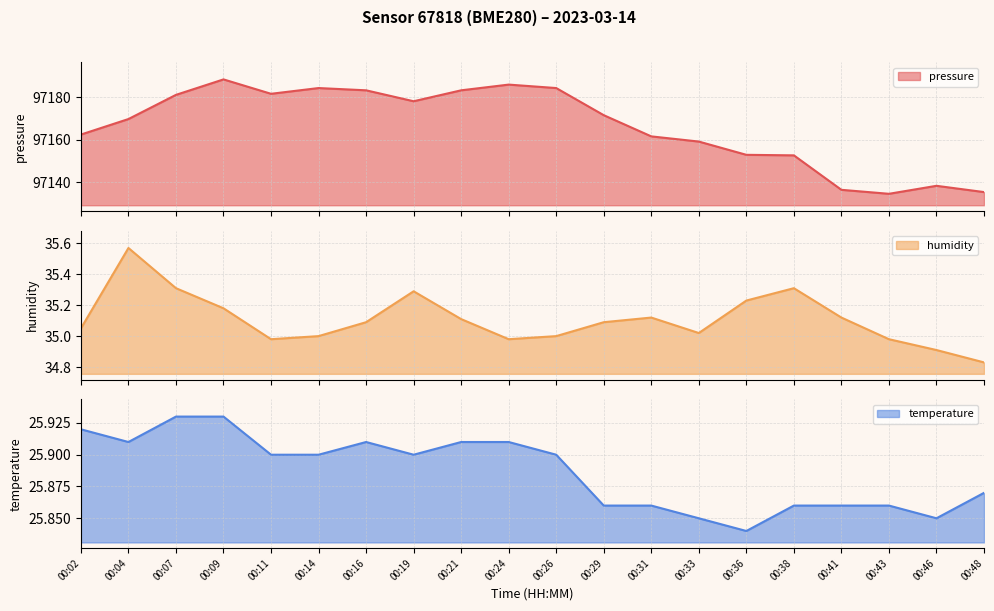

At which category is the sum across all series the highest?

00:09